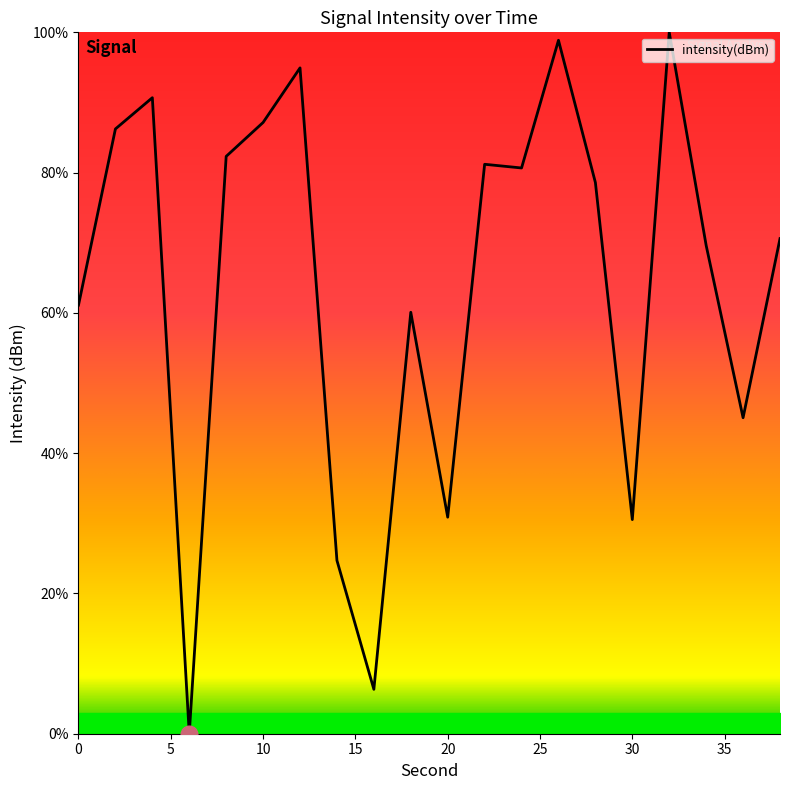

How many positive values are there?

19